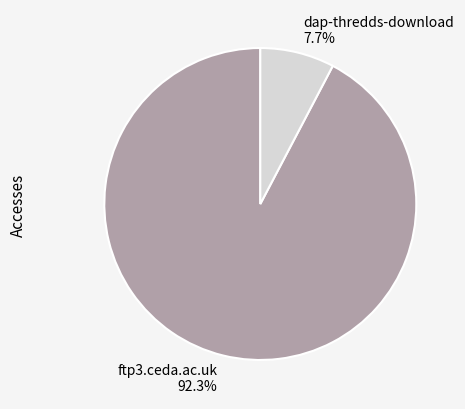

The ftp3.ceda.ac.uk slice represents 82% of the pie. True or false?

False